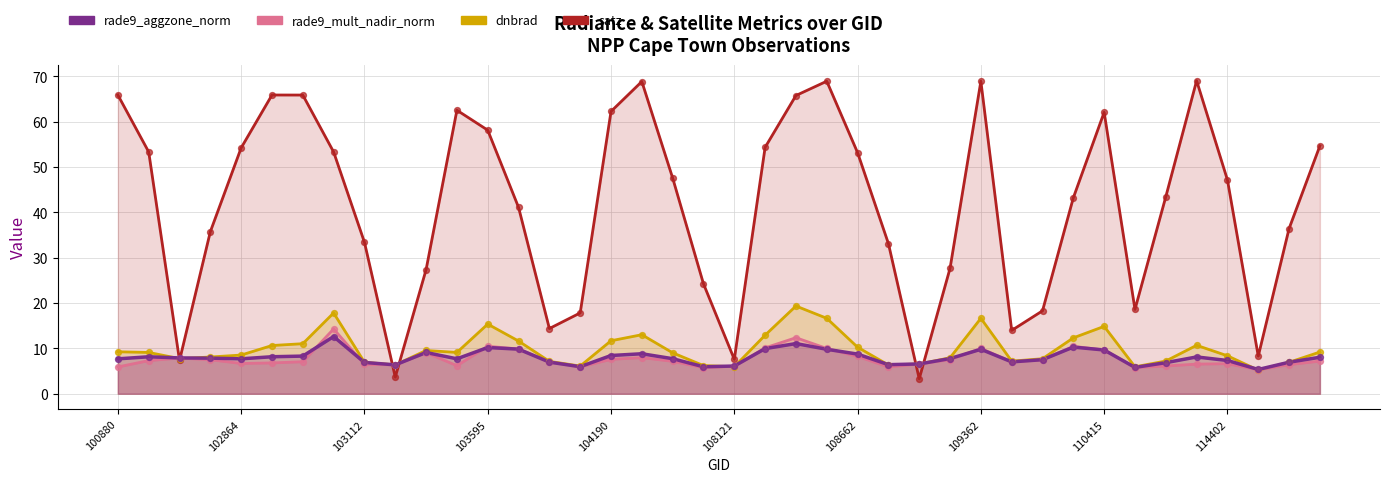

Which series reaches the maximum Y coordinate?

satz